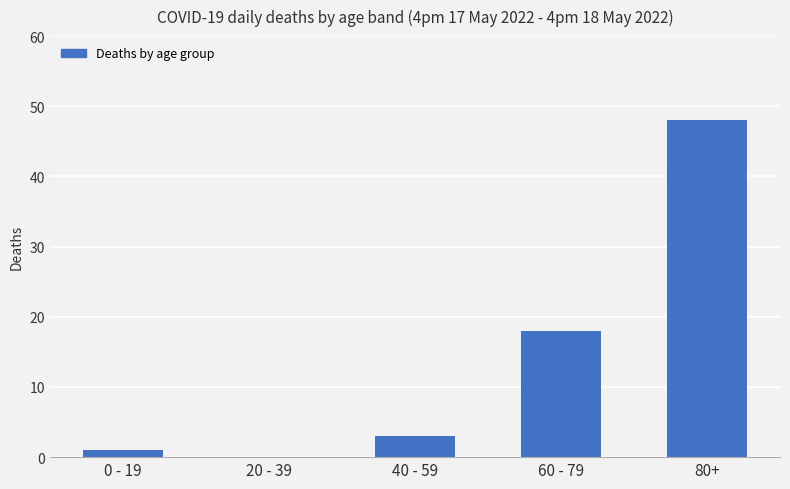

What value does the data have at 60 - 79?

18